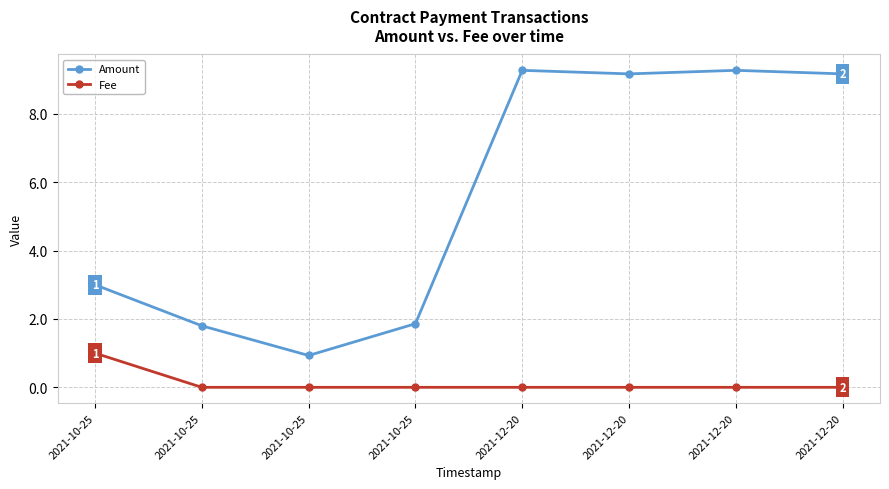

How many categories are shown in the chart?

8